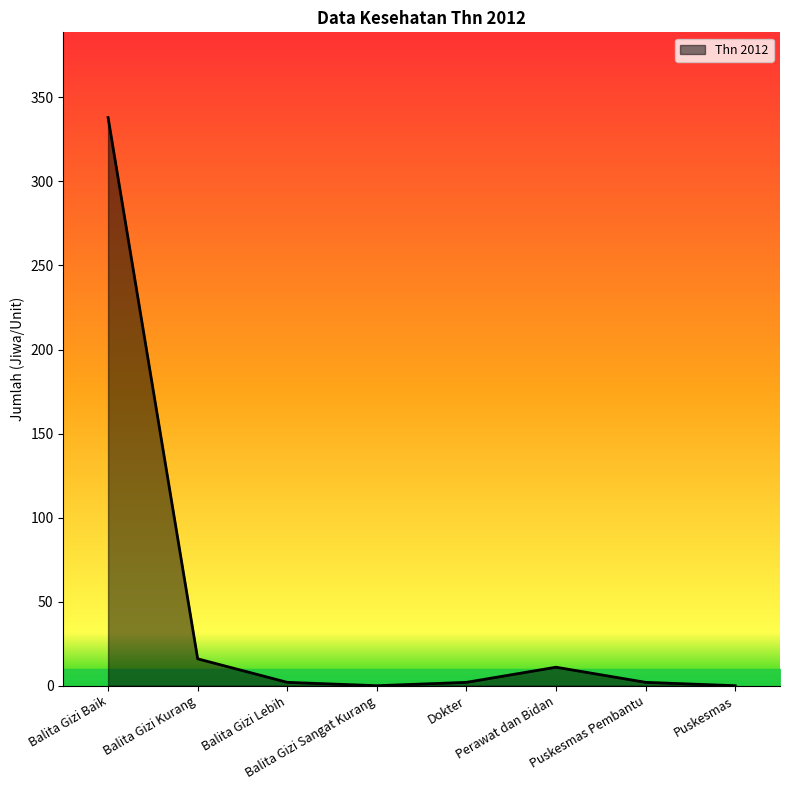

The chart shows a value of 338 at Balita Gizi Baik. True or false?

True